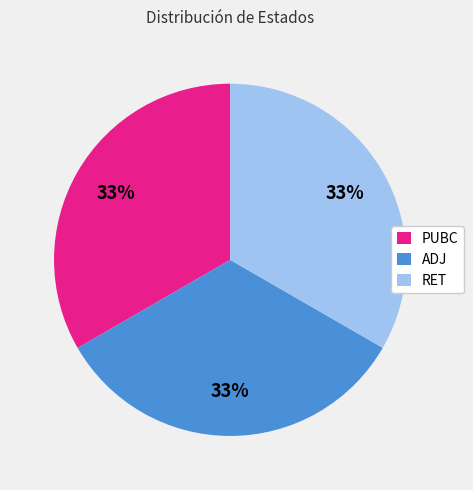

What is the ratio of the value at PUBC to the value at RET?

1.0